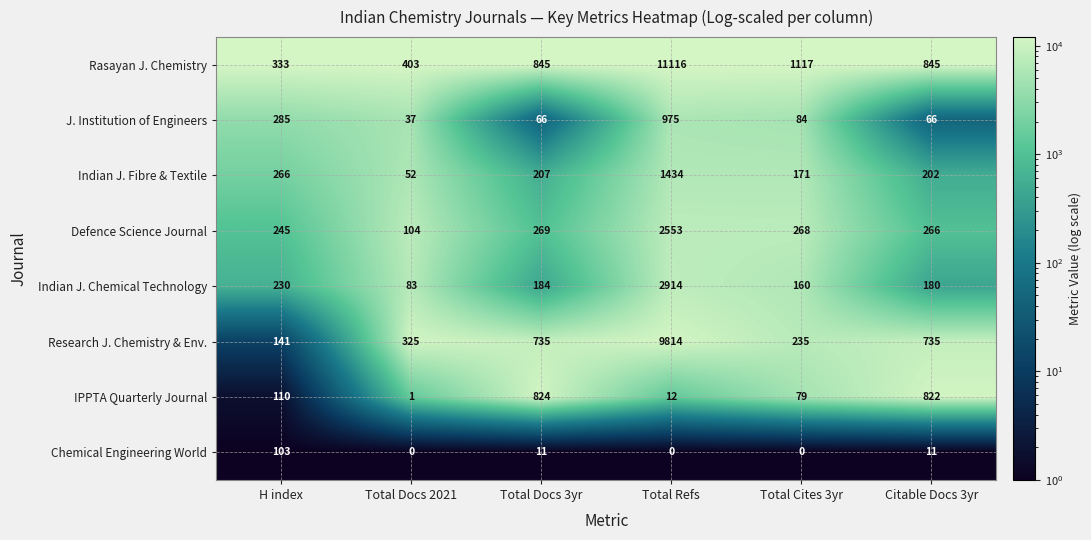

What is the difference between the highest and lowest values at Total Refs?

11116